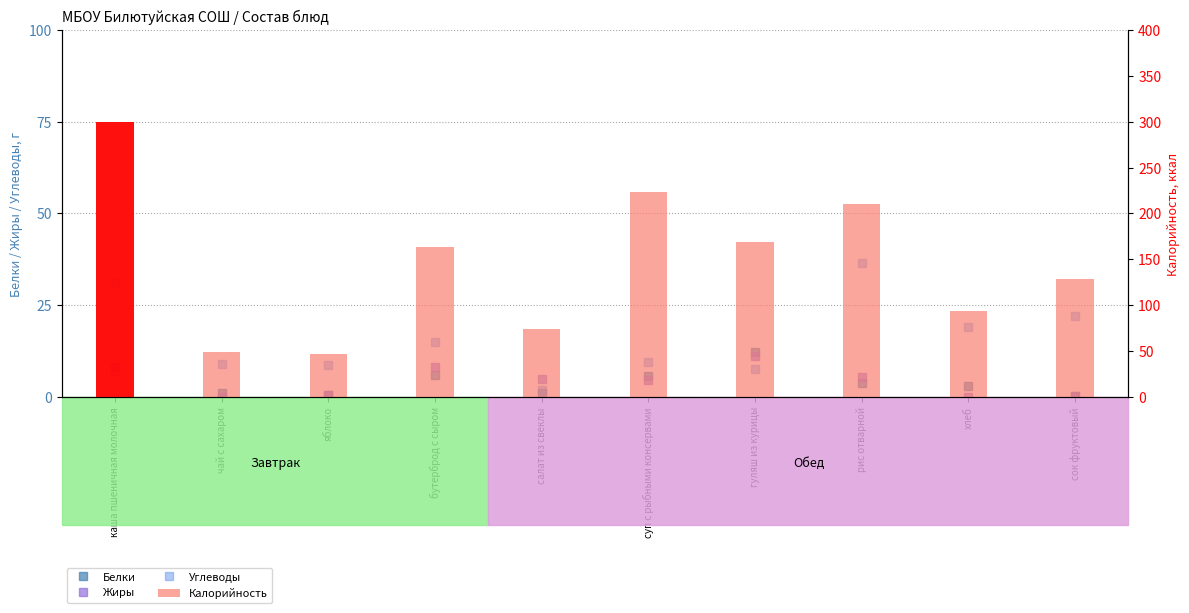

How many bars are there in each group?

4